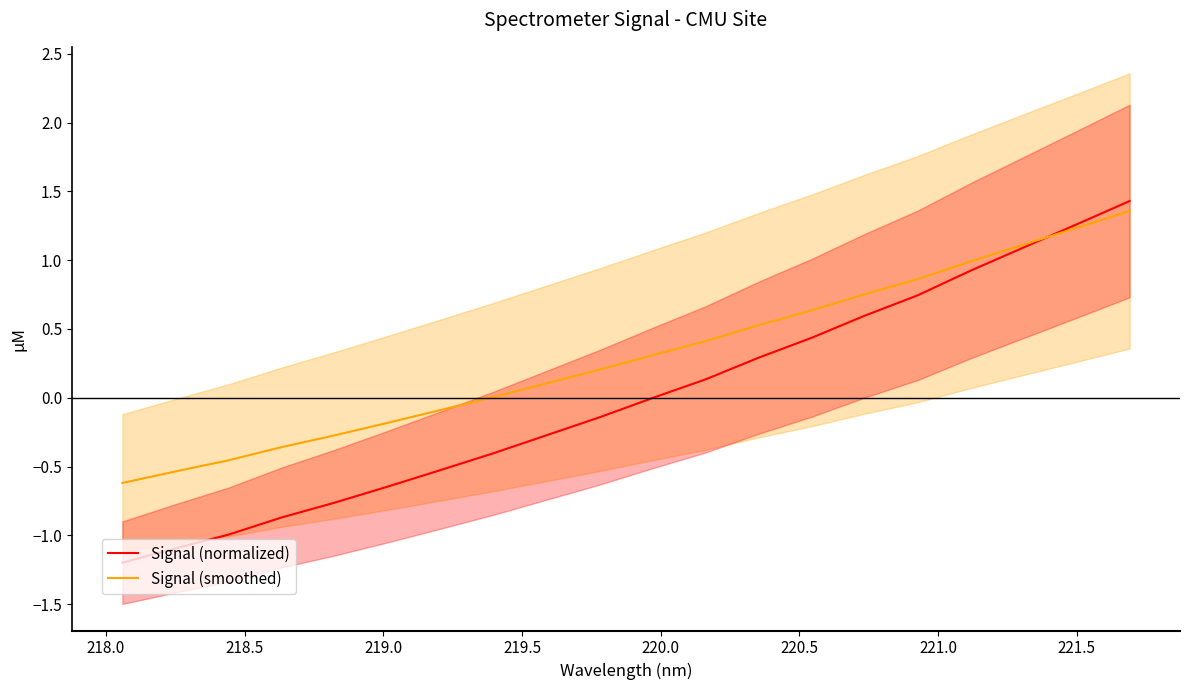

What is the maximum value for Signal (smoothed)?

1.4